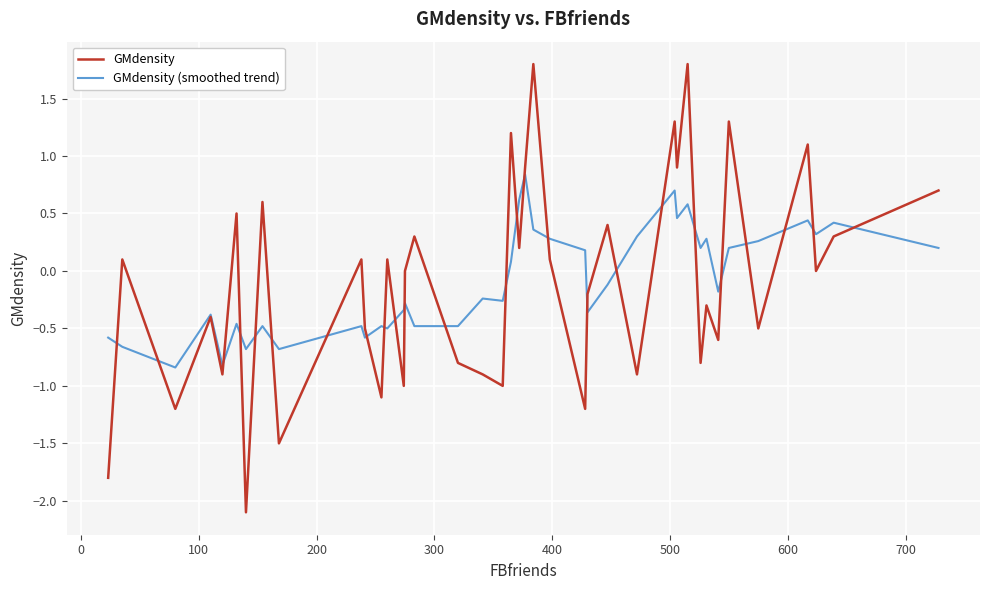

List the series in order of their peak value, lowest first.

GMdensity (smoothed trend), GMdensity